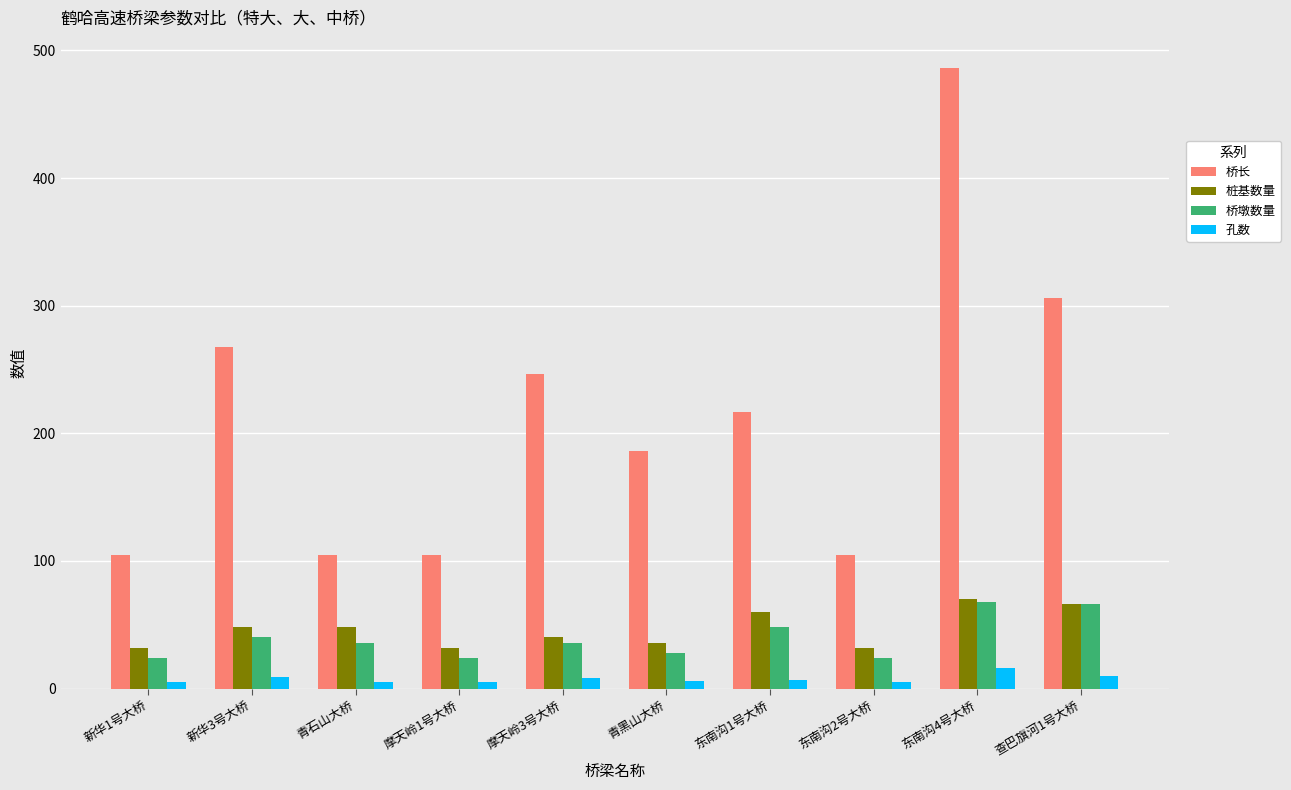

What is the maximum value for 桩基数量?

70.0